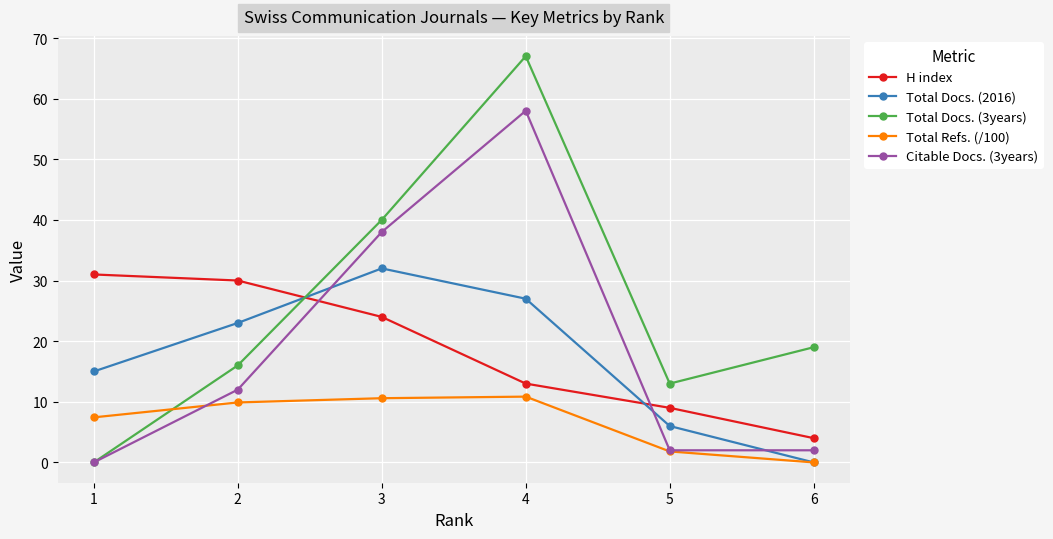

How many data points in Citable Docs. (3years) are less than 12?

3